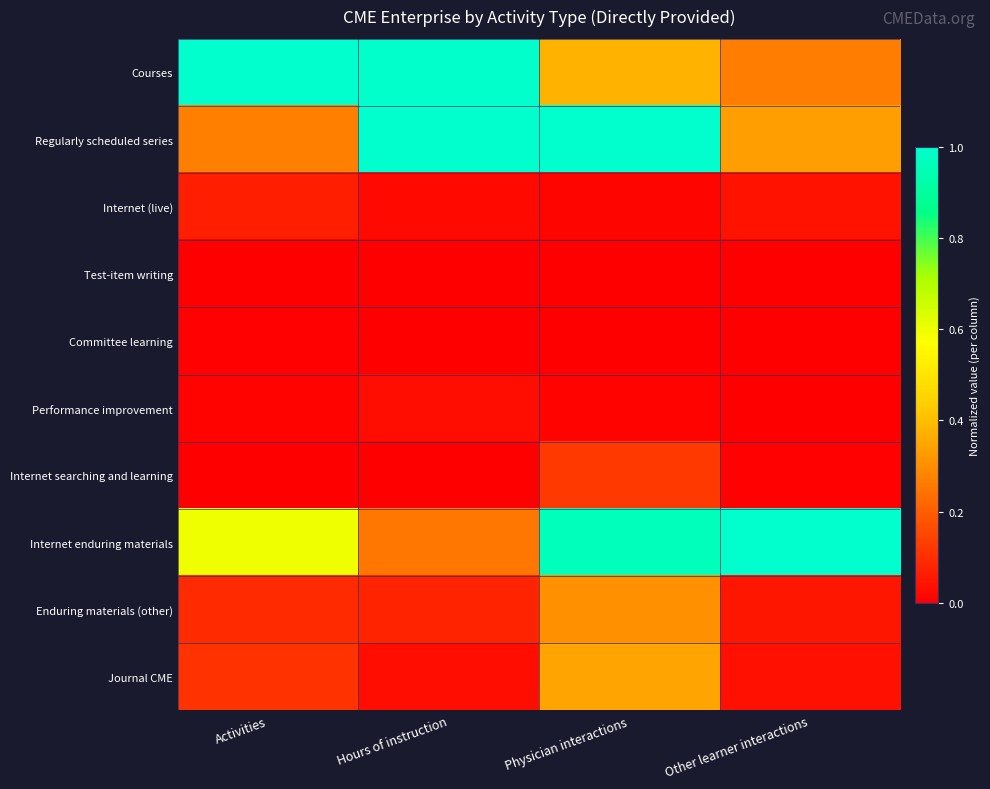

What is the total value across all series at Physician interactions?

3.1